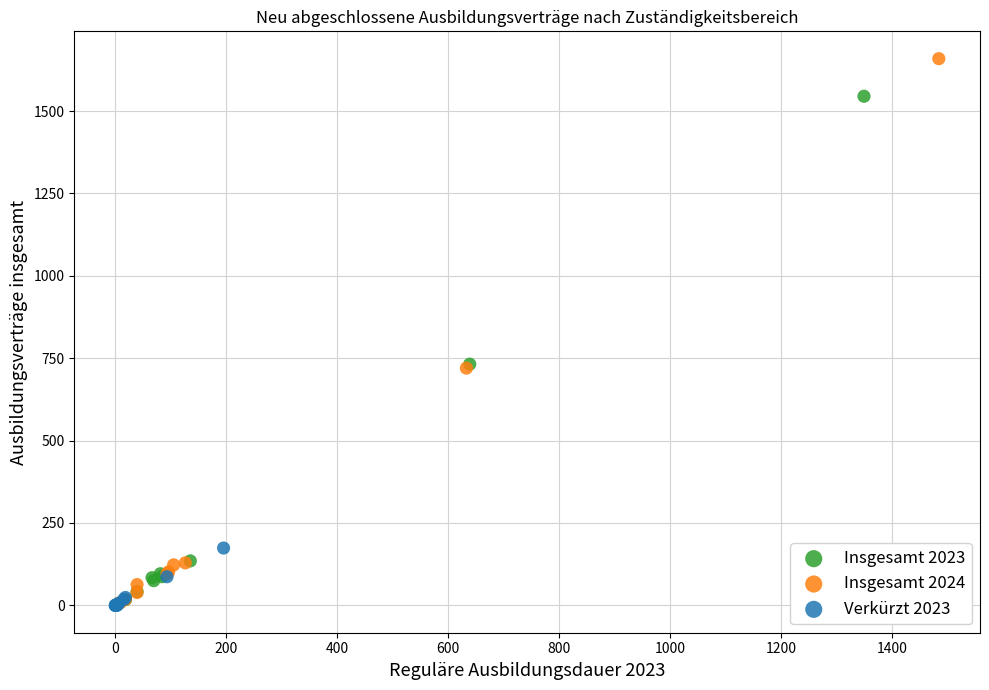

Which series reaches the maximum Y coordinate?

Insgesamt 2024